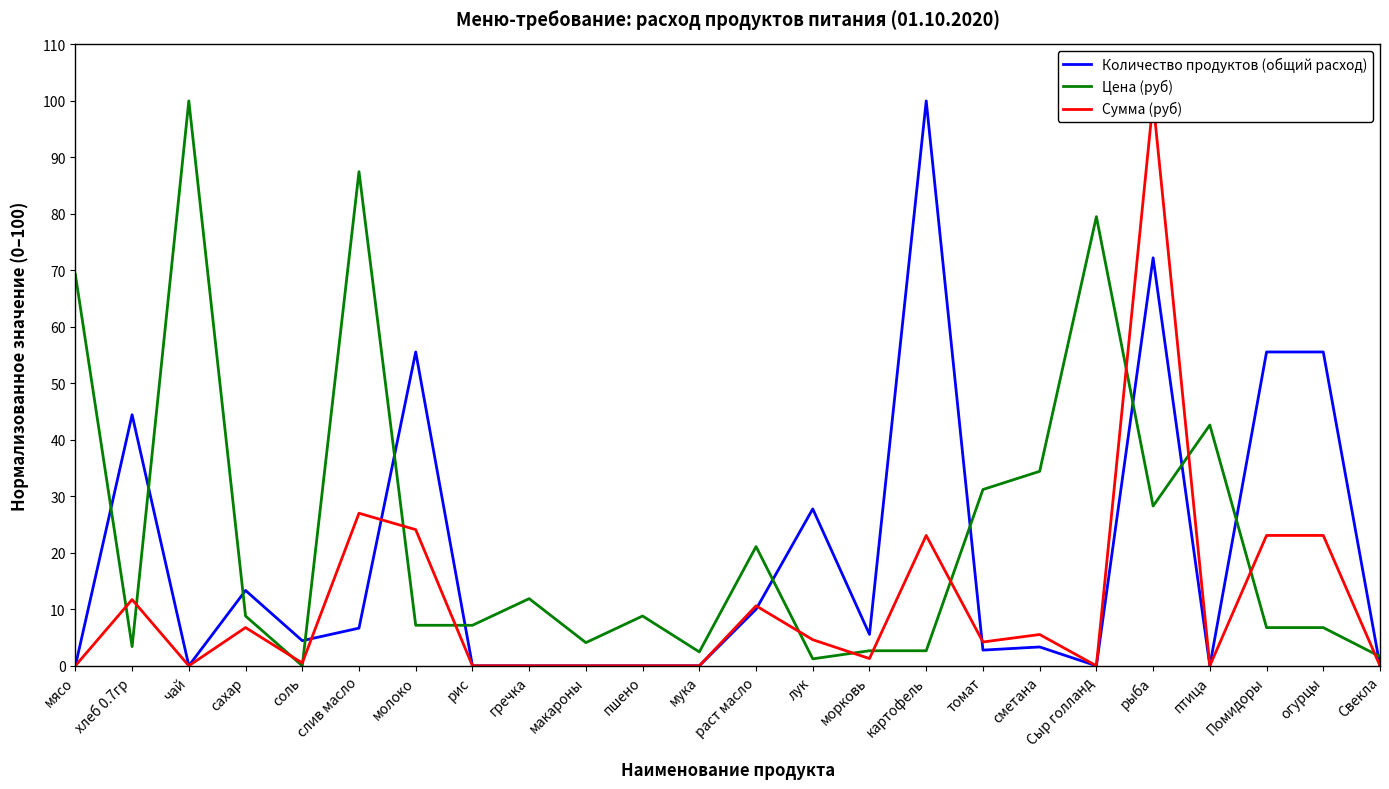

List the series in order of their overall mean, lowest first.

Сумма (руб), Количество продуктов (общий расход), Цена (руб)